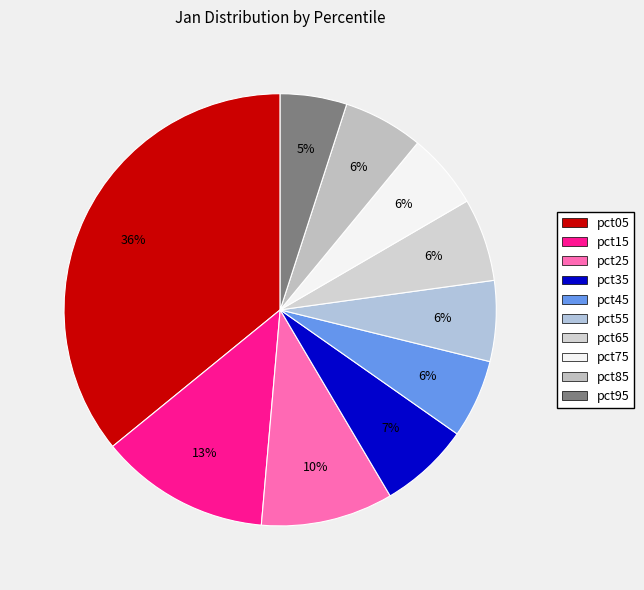

Does pct55 represent more than half of the total?

No